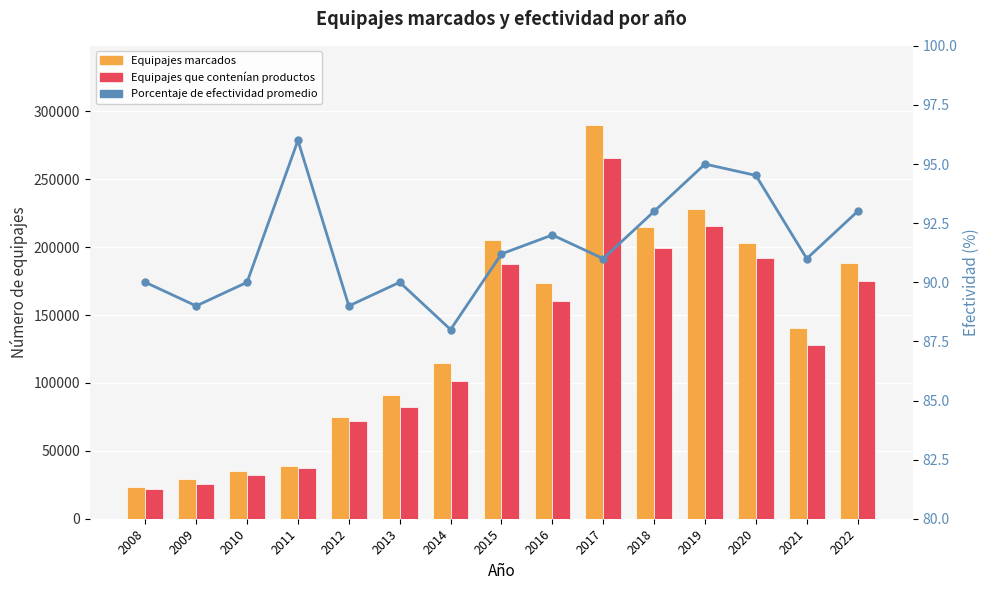

The value of Equipajes que contenían productos at 2014 is 101176.0. True or false?

True